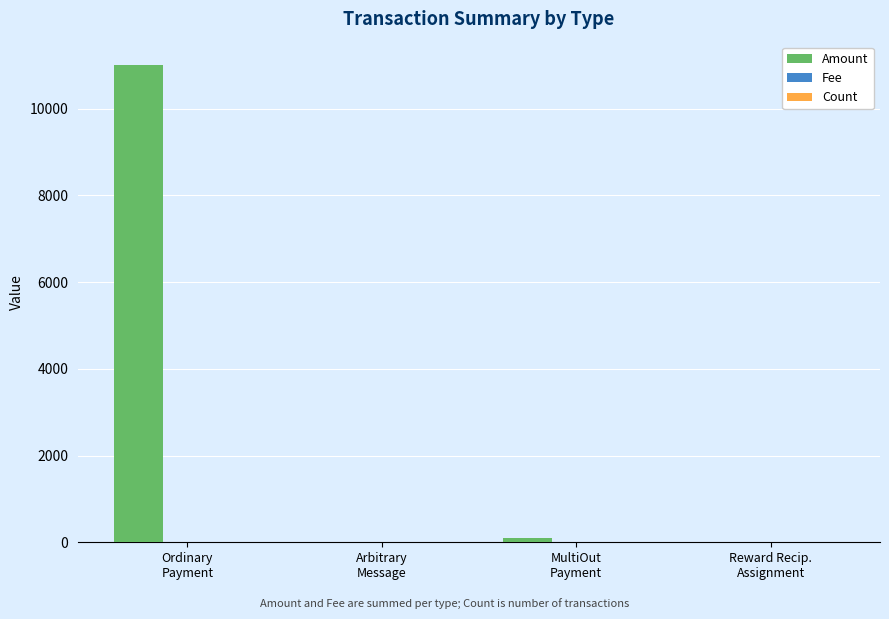

What is the greatest value displayed?

10996.7